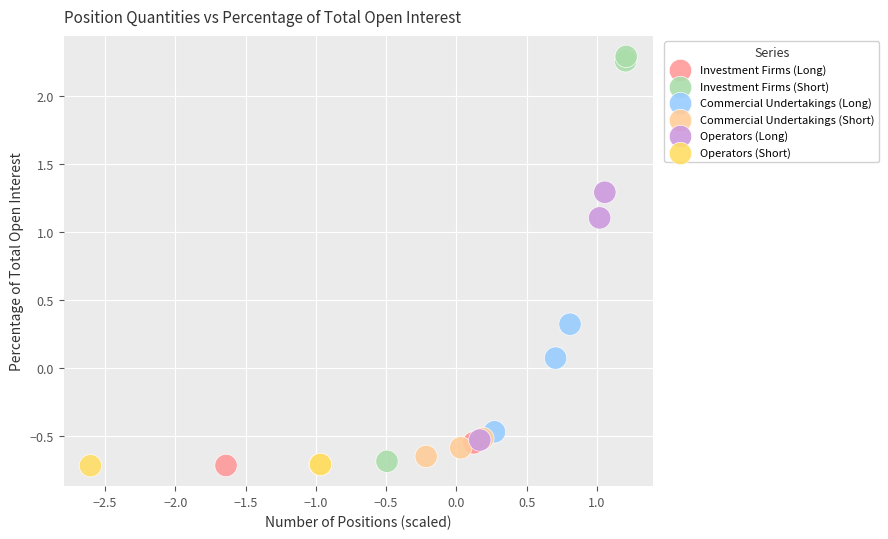

Which series reaches the maximum Y coordinate?

Investment Firms (Short)